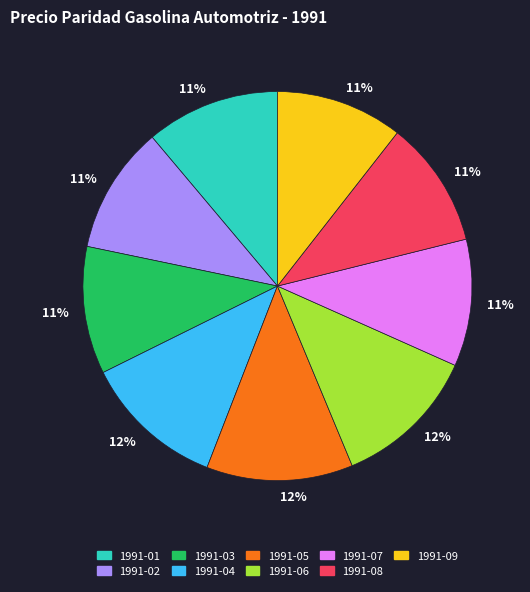

How many segments does this pie chart have?

9